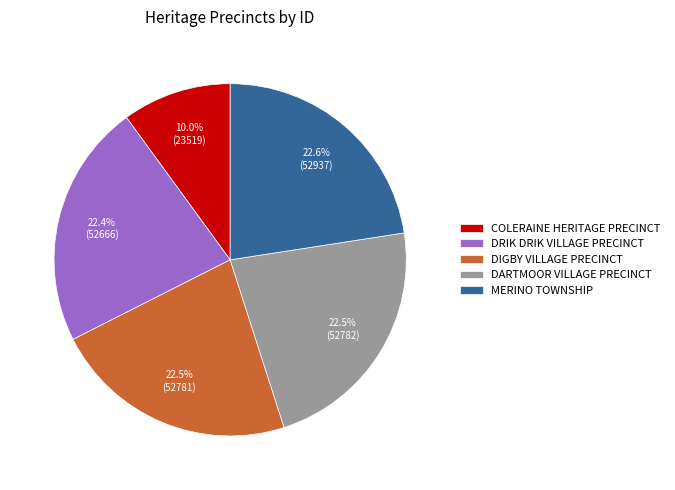

What percentage is the DRIK DRIK VILLAGE PRECINCT slice, to the nearest percent?

22%